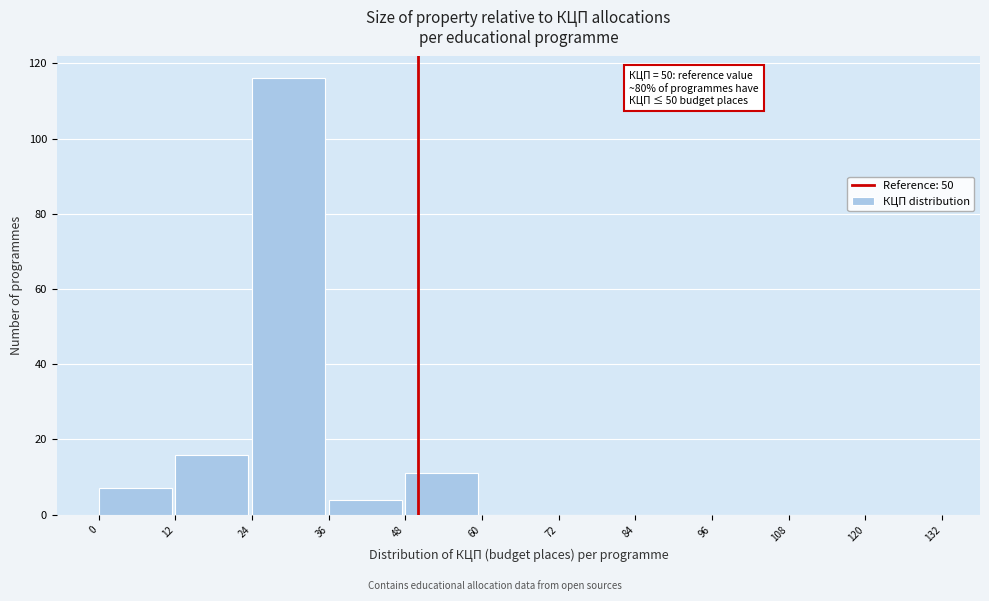

Which range on the x-axis has the tallest bar?

24 to 36